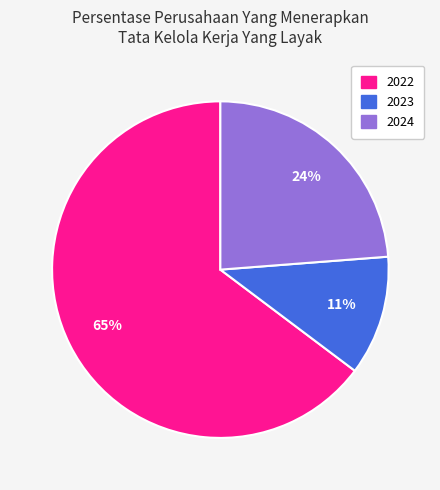

To the nearest percent, what percentage of the pie is 2023?

11%